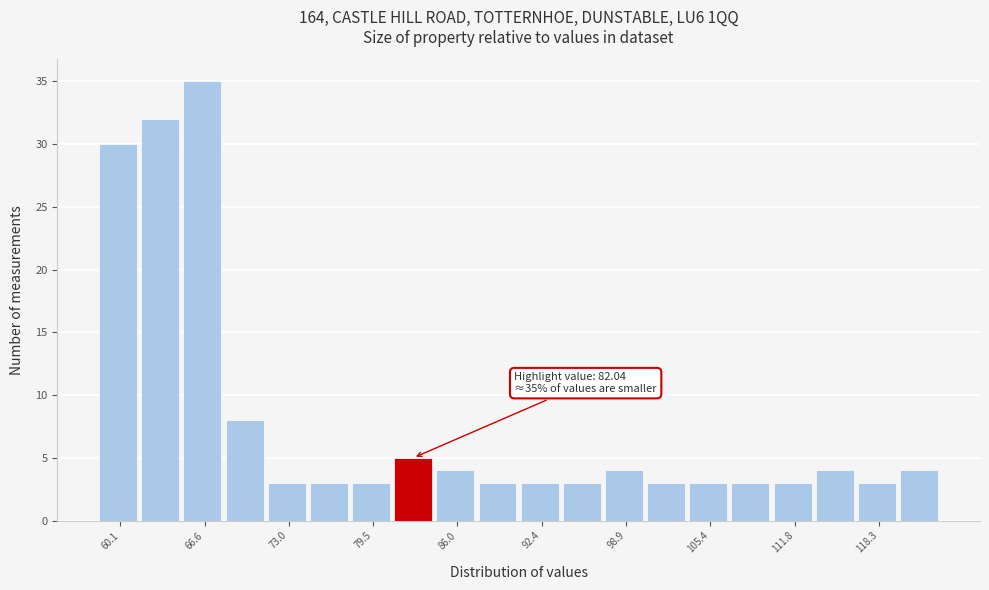

Read against the x-axis, roughly where is the centre of the tallest bar?

66